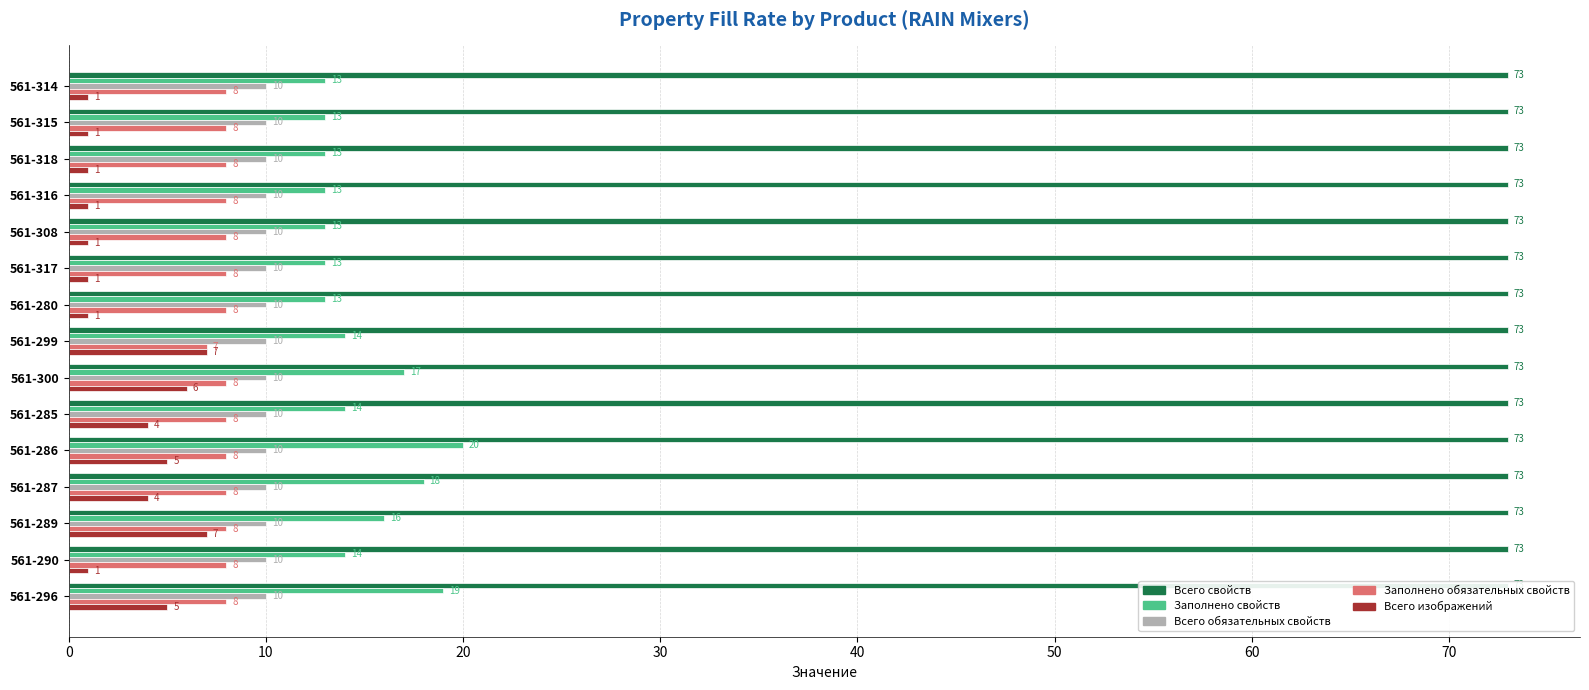

What are all the series names shown in the legend?

Всего свойств, Заполнено свойств, Всего обязательных свойств, Заполнено обязательных свойств, Всего изображений